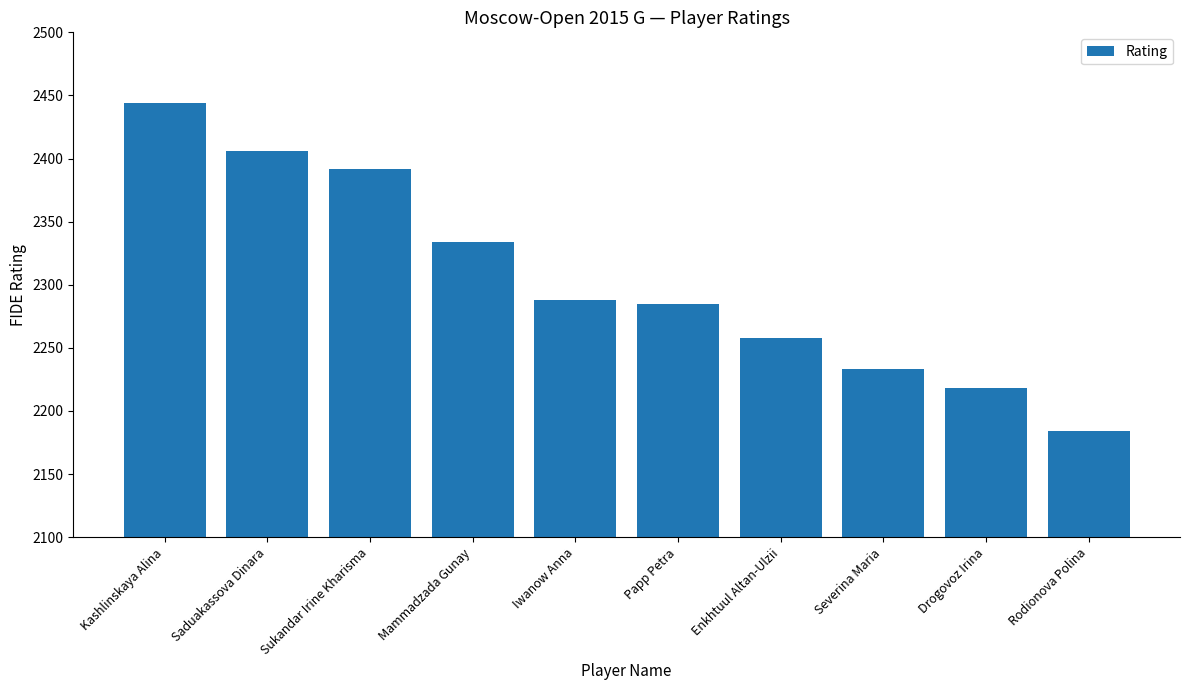

What is the value of the 7th bar from the left?

2258